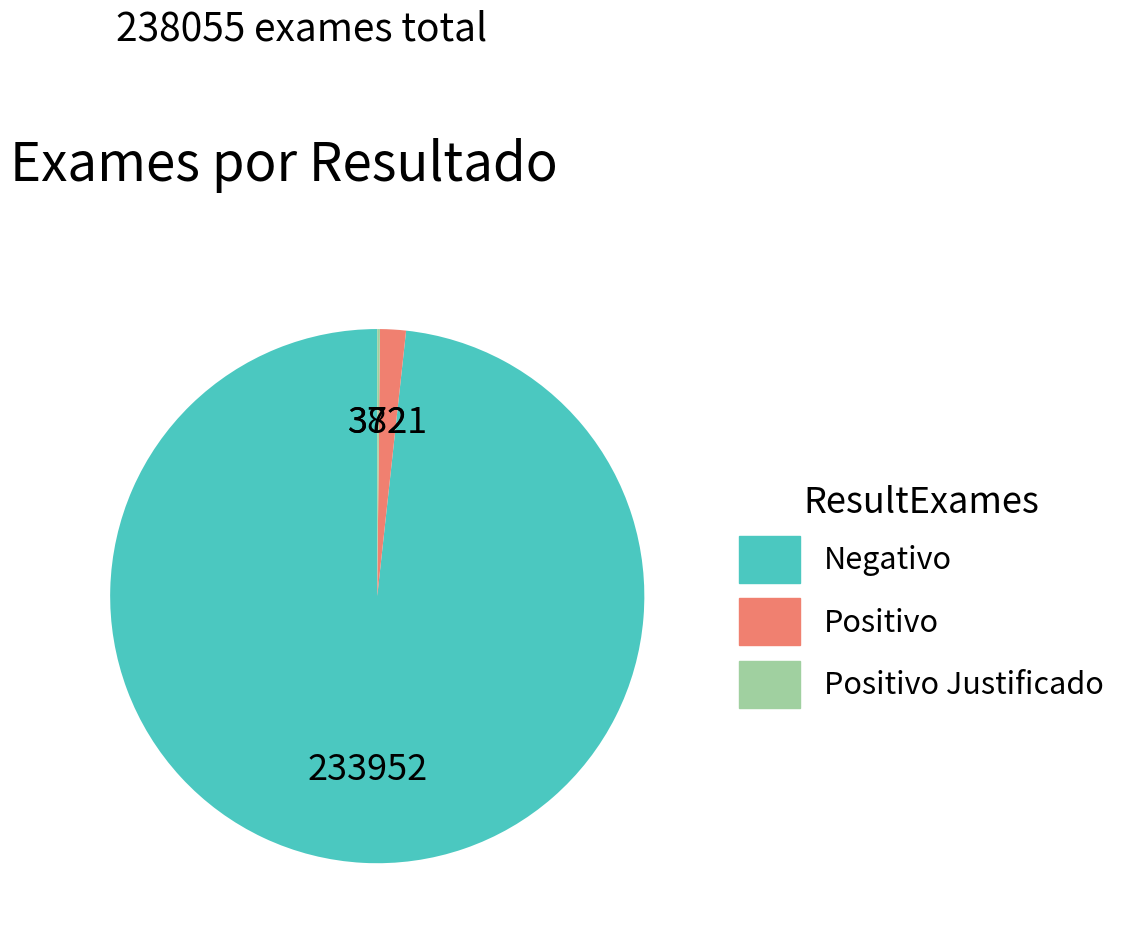

Does any single category account for the majority?

Yes